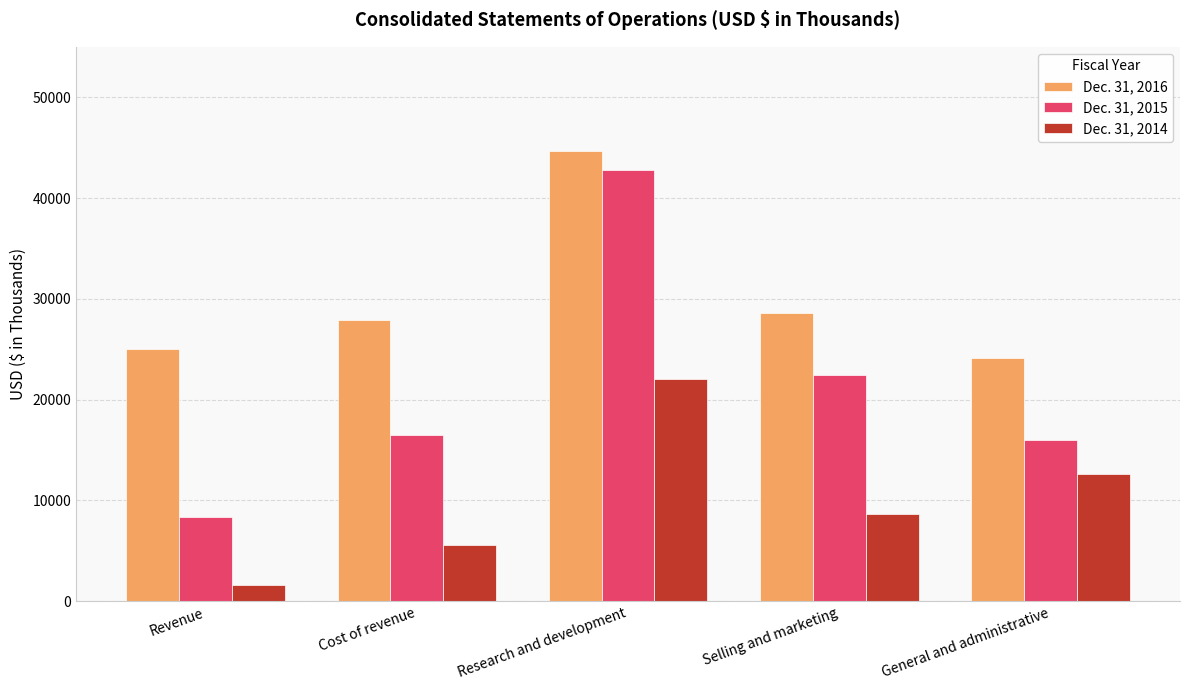

Rank the series by their maximum value, from highest to lowest.

Dec. 31, 2016, Dec. 31, 2015, Dec. 31, 2014